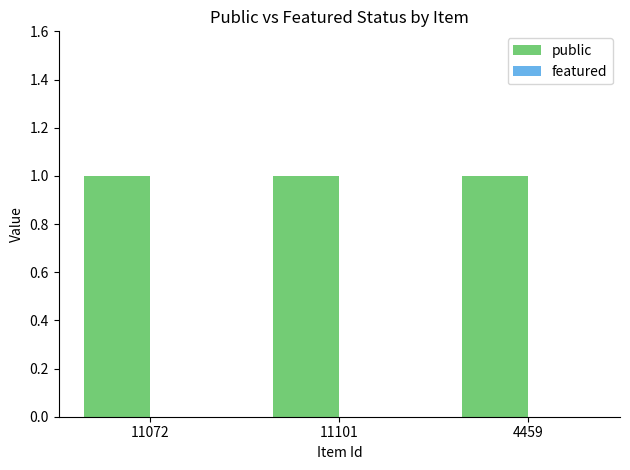

What is the spread (max minus min) of values at 4459?

1